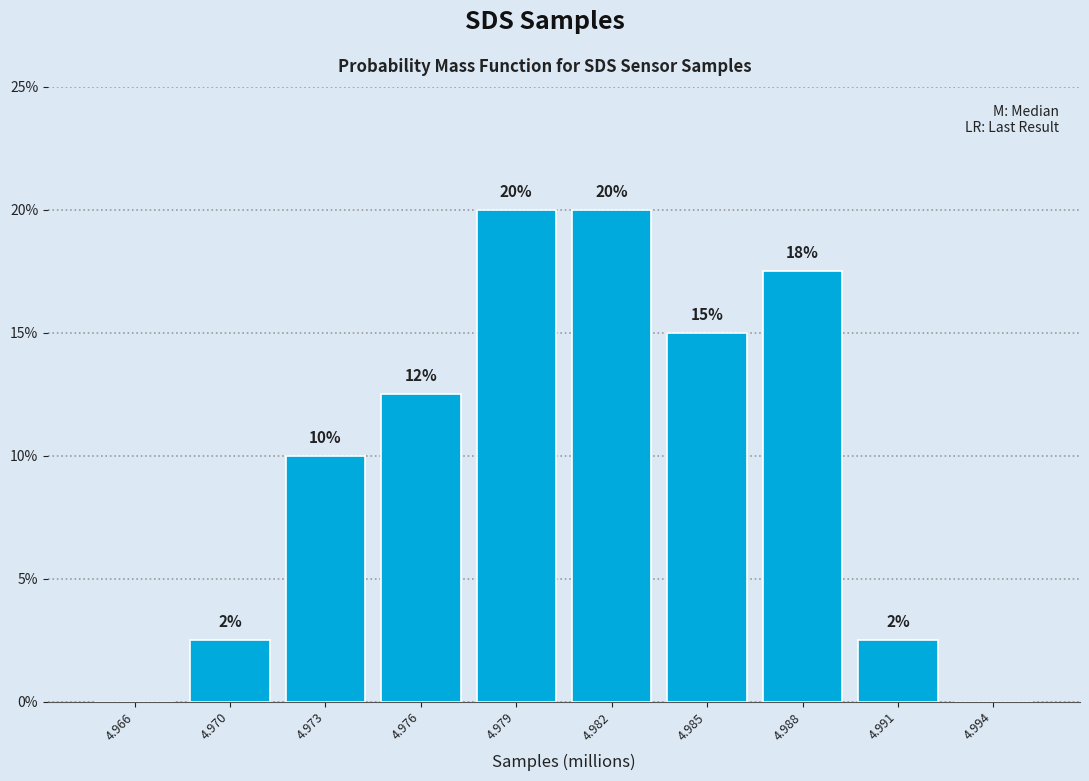

True or false: the data shows -6.1 at 4.994.

False